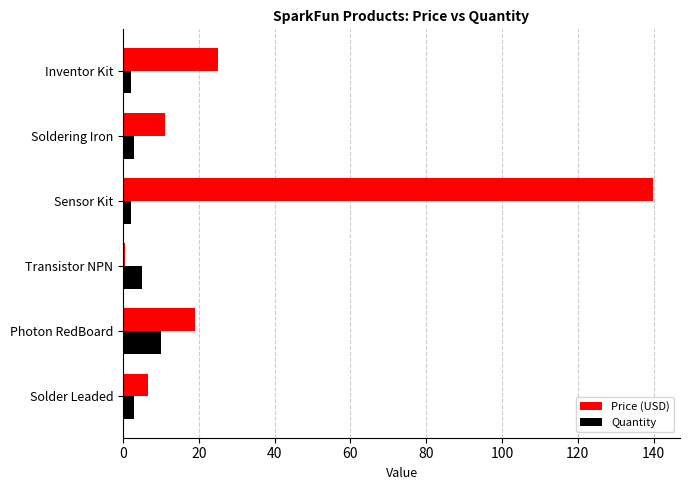

The value of Price (USD) at Inventor Kit is 38.5. True or false?

False